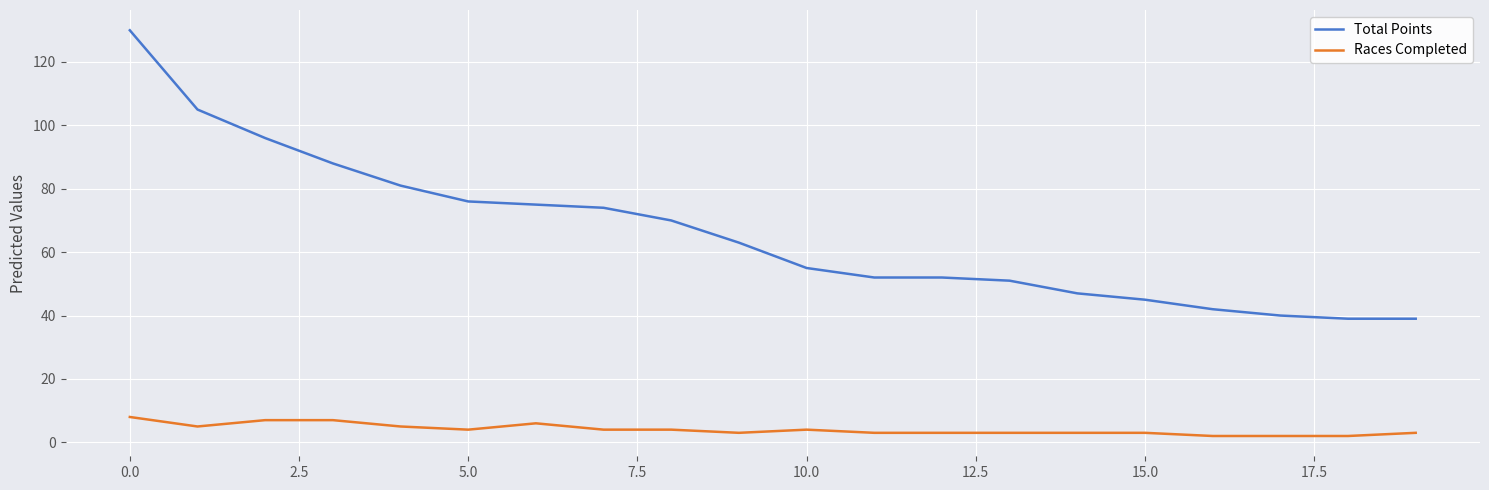

Which series has the largest range (max minus min)?

Total Points